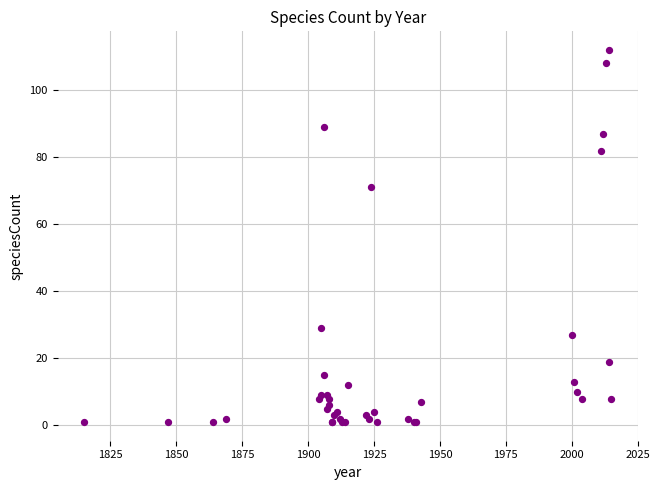

What Y value in the scatter plot is closest to 56?

71